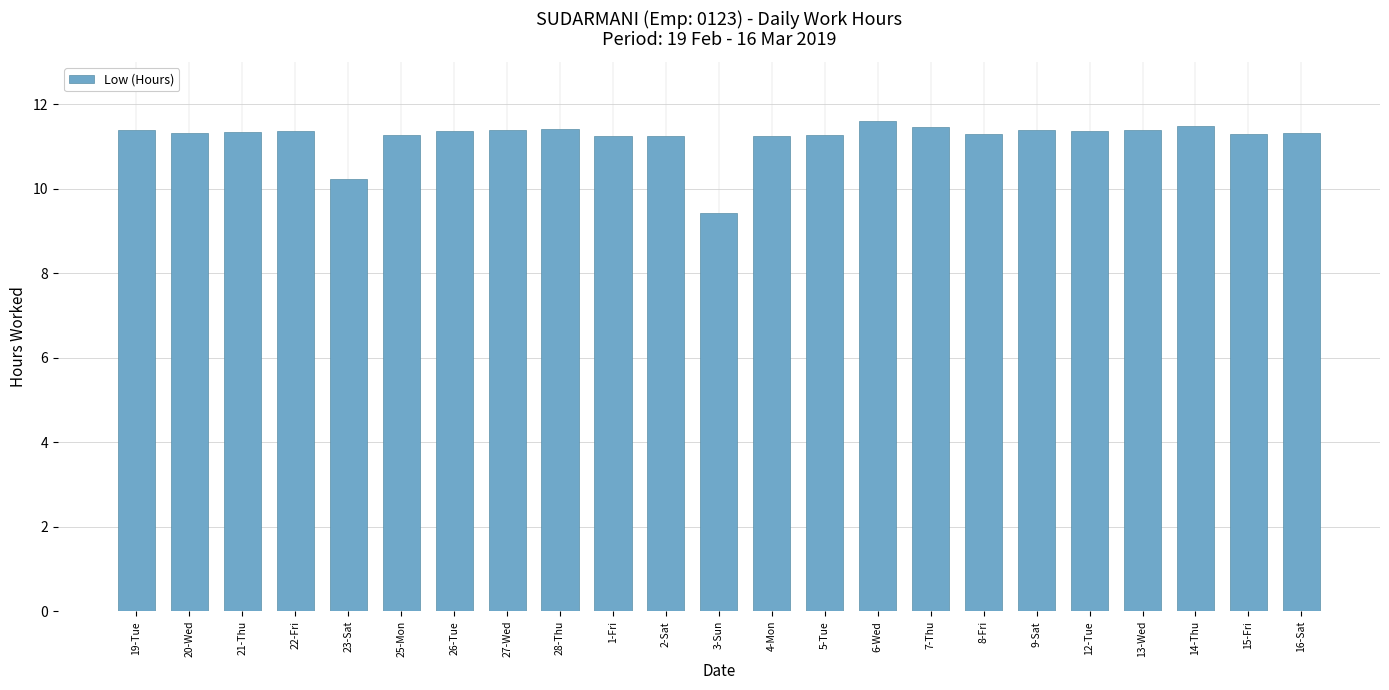

What is the value of the 8th bar from the left?

11.4